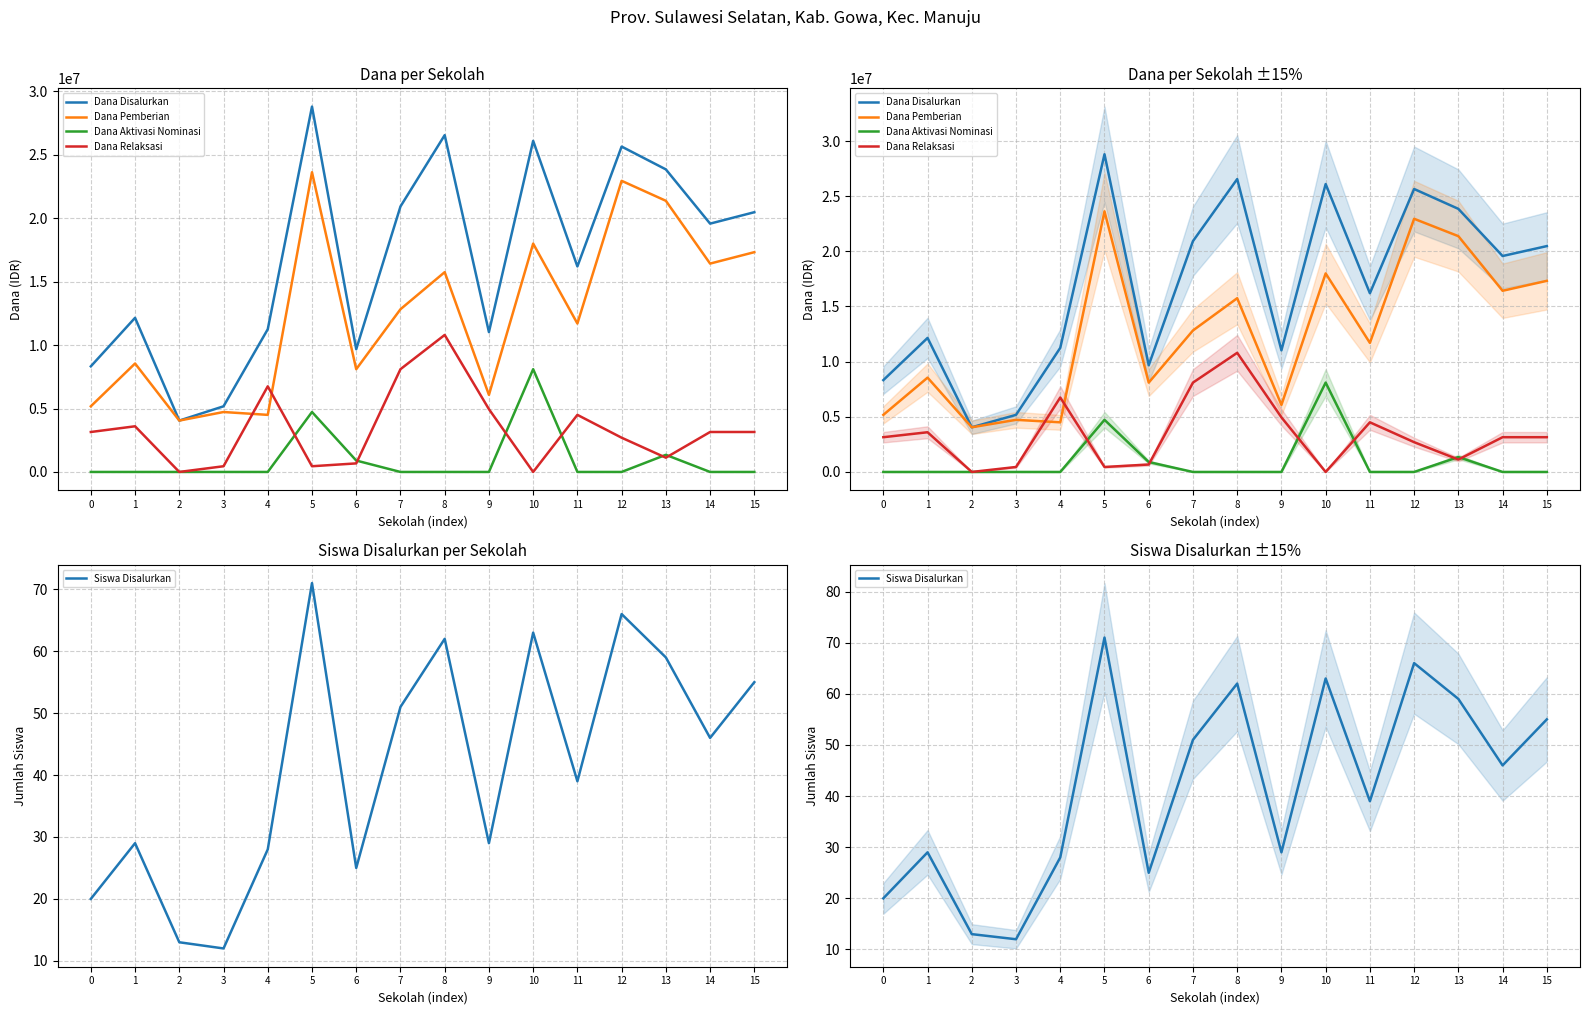

Which has a higher value, 1 or 15?

15